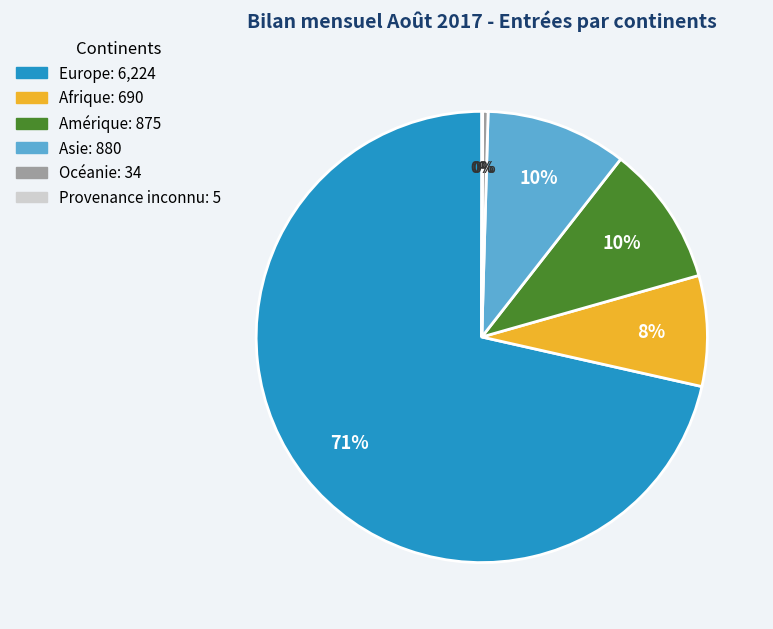

Does Europe account for over 50% of the chart?

Yes